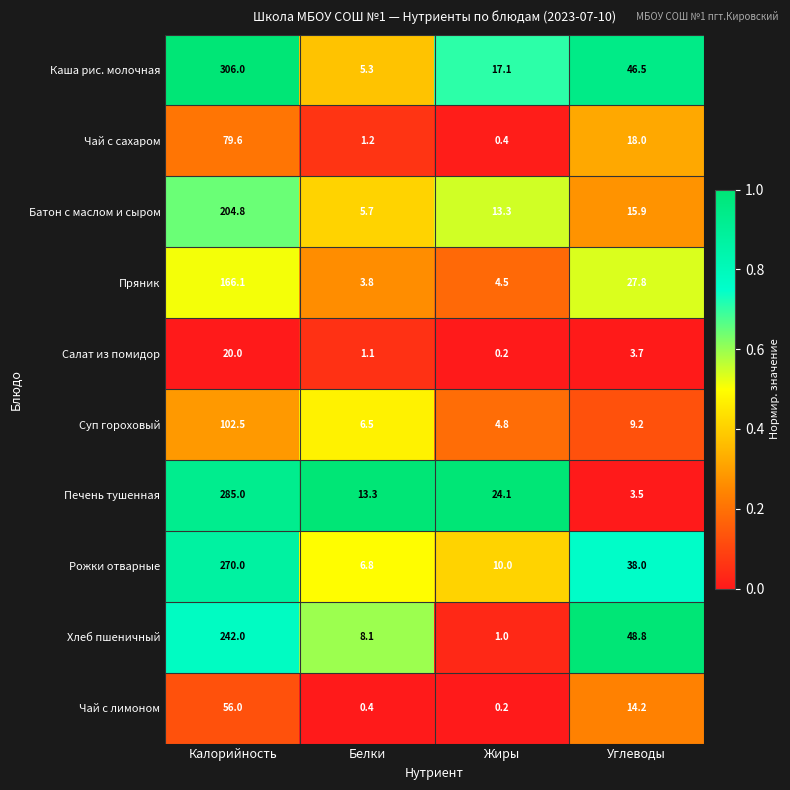

How many categories are shown in the chart?

4